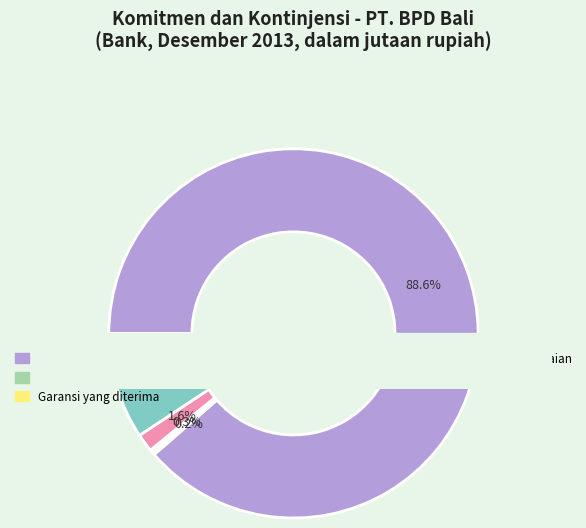

Is there a majority slice in this chart?

Yes